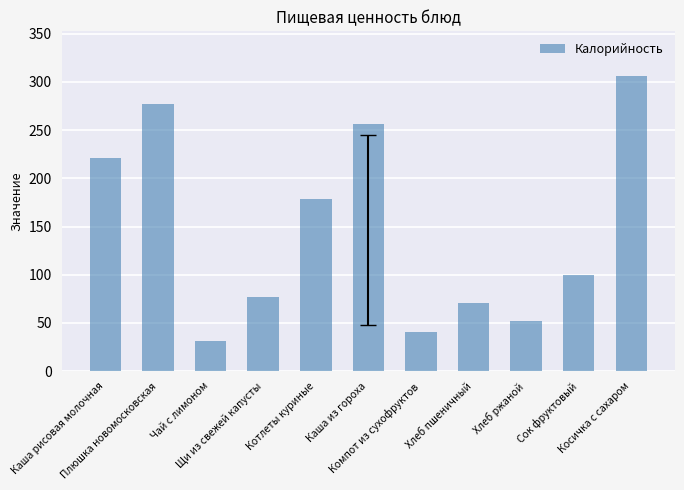

Approximately how many times larger is the value at Каша из гороха compared to Чай с лимоном?

8.3